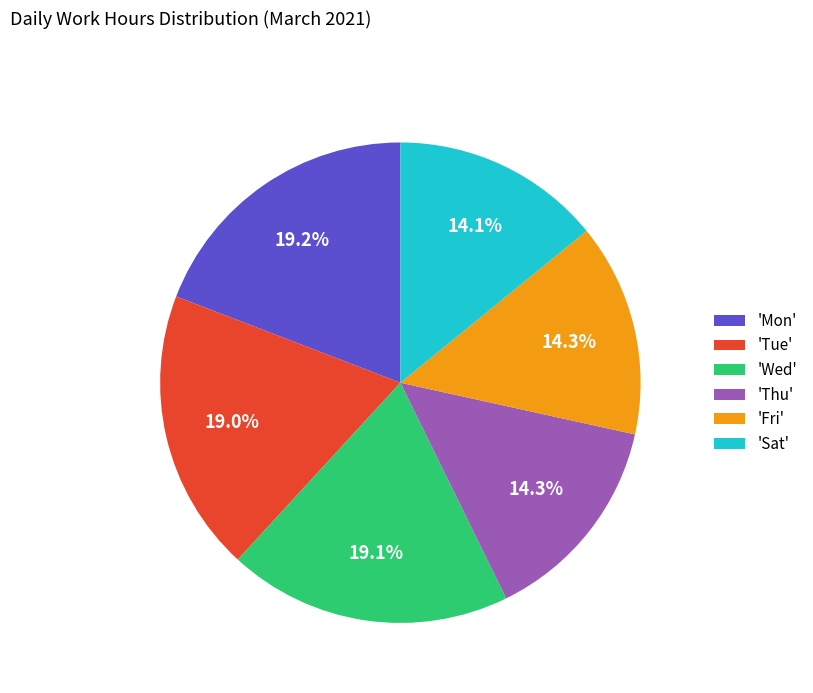

What percentage is NOT represented by 'Sat'?

85.9%